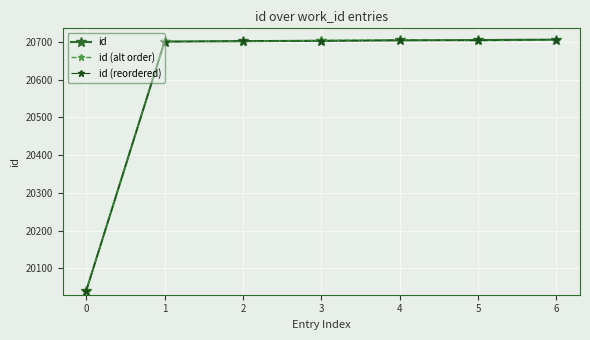

What is the sum of all id values?

144261